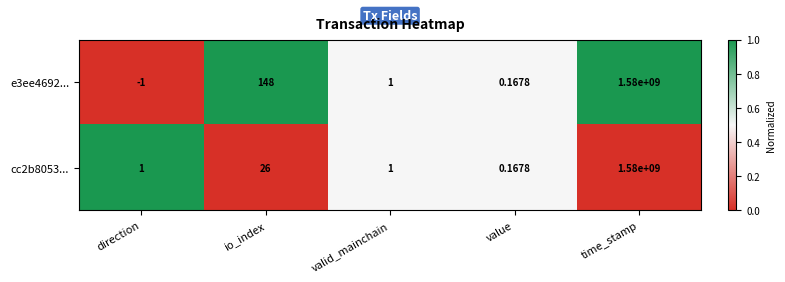

How many data points in e3ee4692... are less than 1?

2